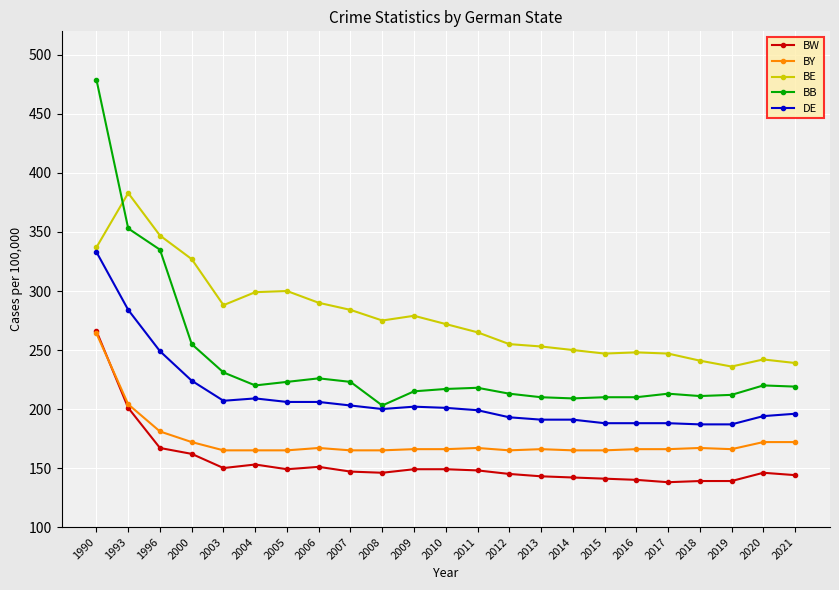

What is the difference between the maximum and minimum values in the BW series?

128